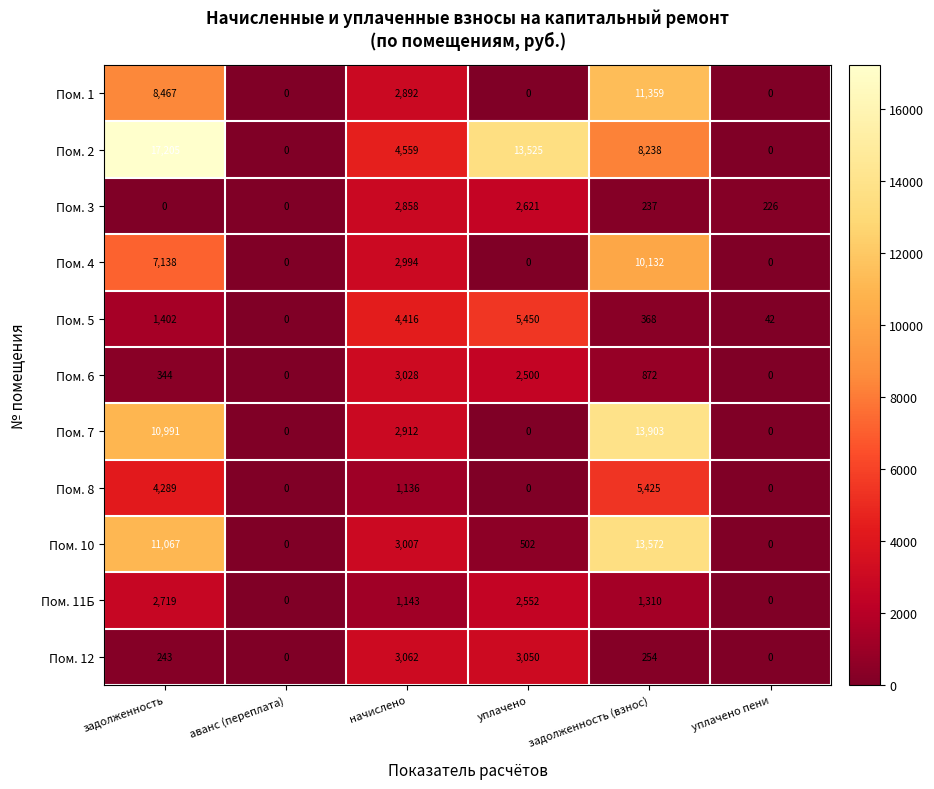

Count the Пом. 7 values in the range 0 to 10991.

5